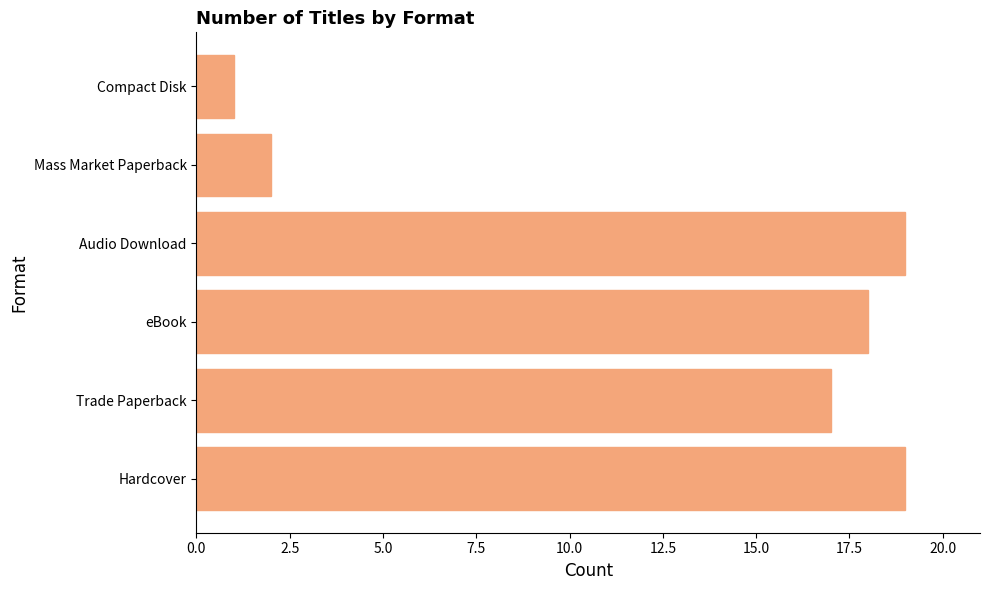

Which has a higher value, Trade Paperback or Compact Disk?

Trade Paperback